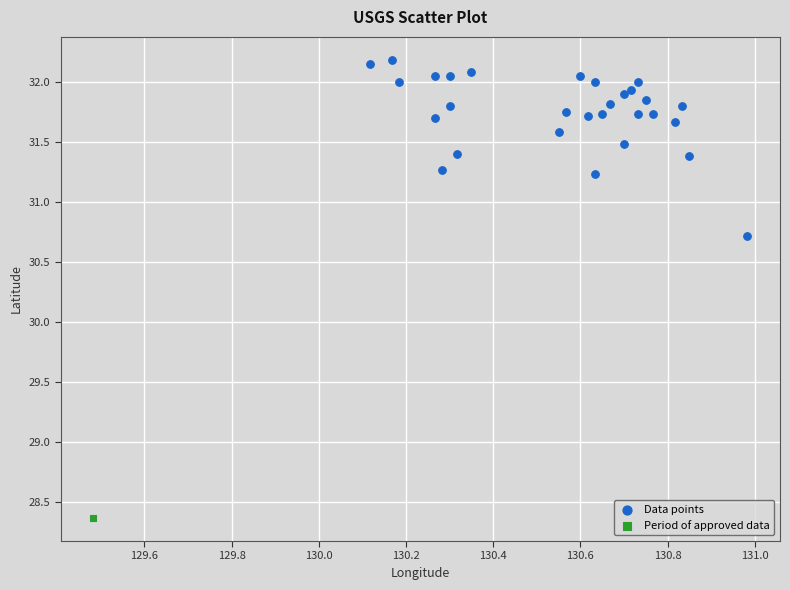

What are all the series names shown in the legend?

Data points, Period of approved data